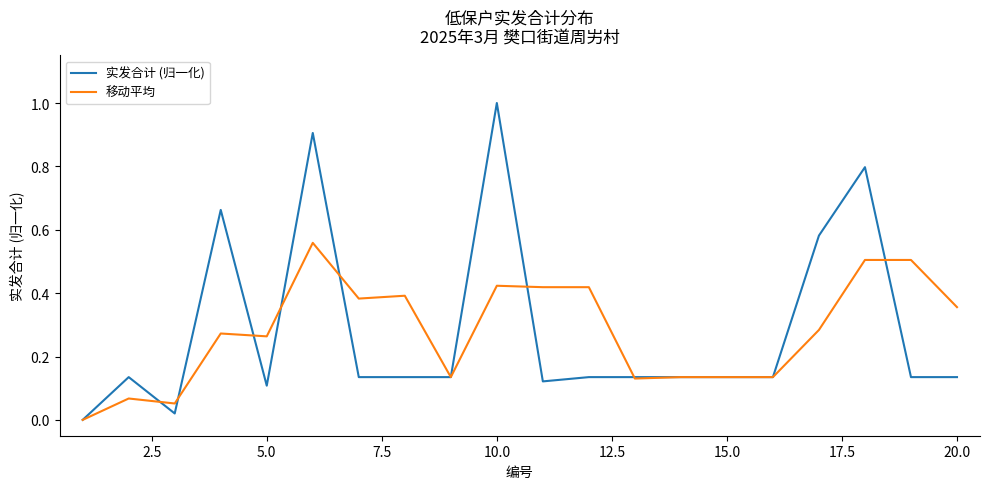

List the series in order of their peak value, highest first.

实发合计 (归一化), 移动平均